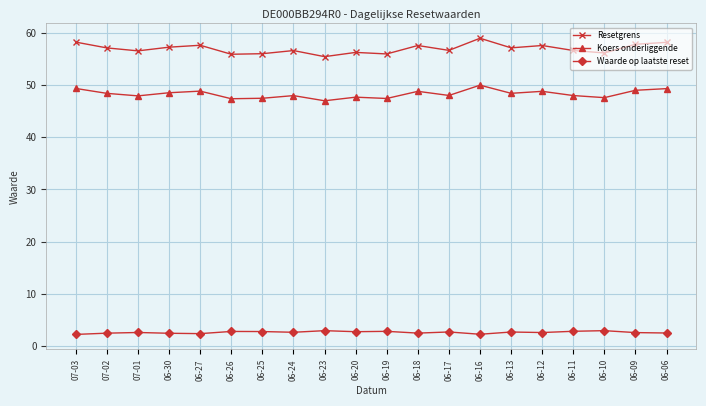

What is the total value across all series at 06-10?

106.7